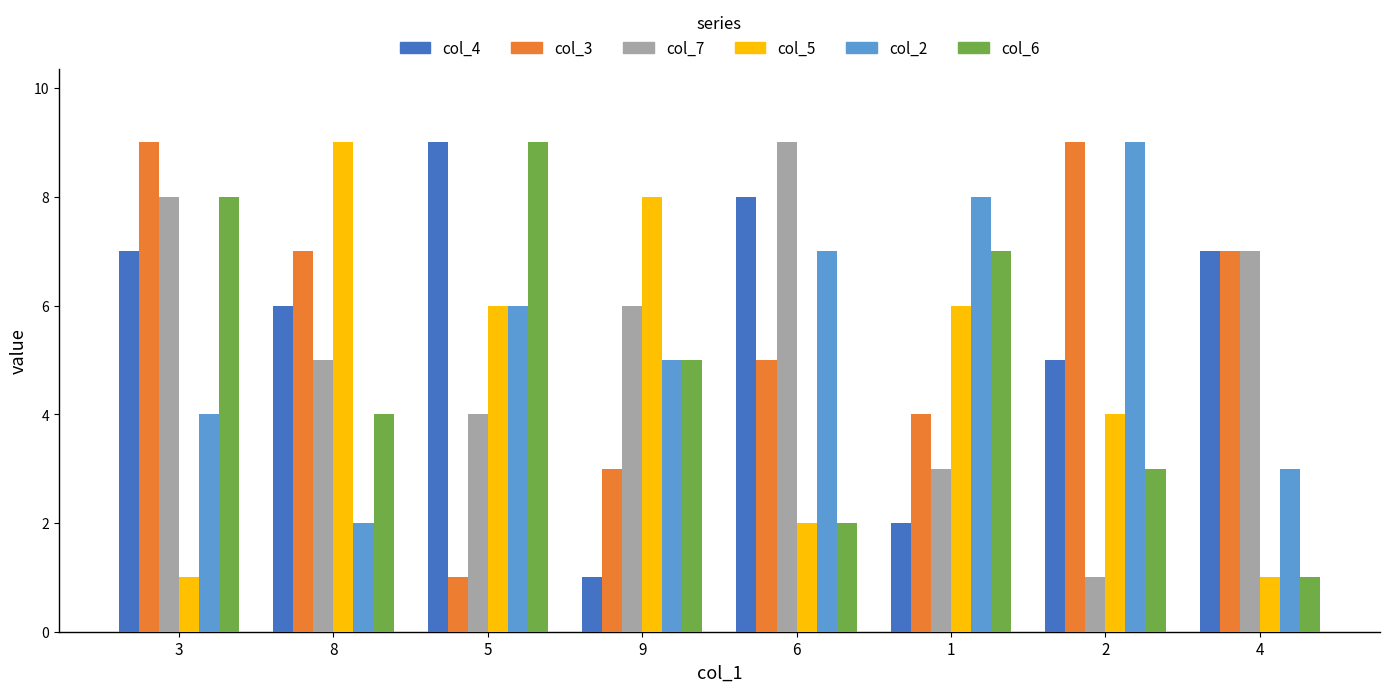

What is the sum of all col_7 values?

43